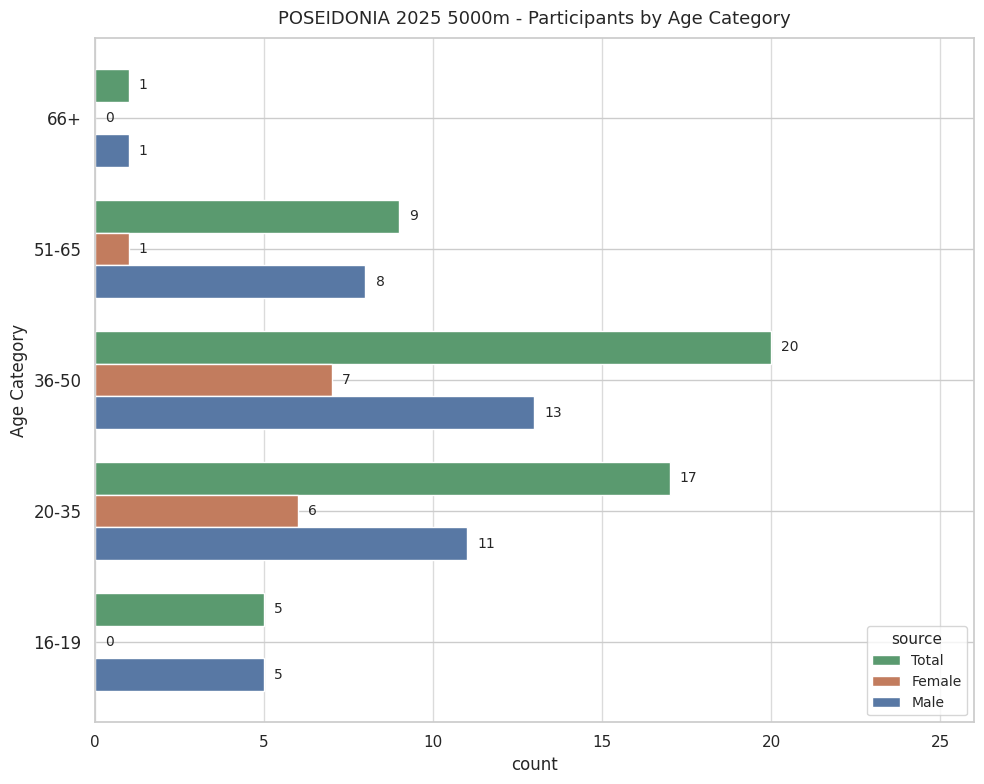

Is the value of Total at 36-50 greater than the value of Male at 66+?

Yes